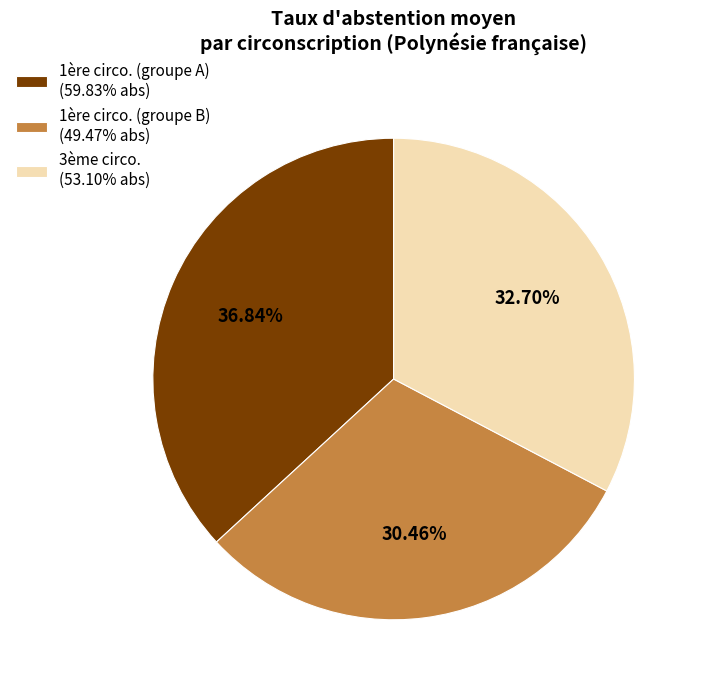

How many segments does this pie chart have?

3